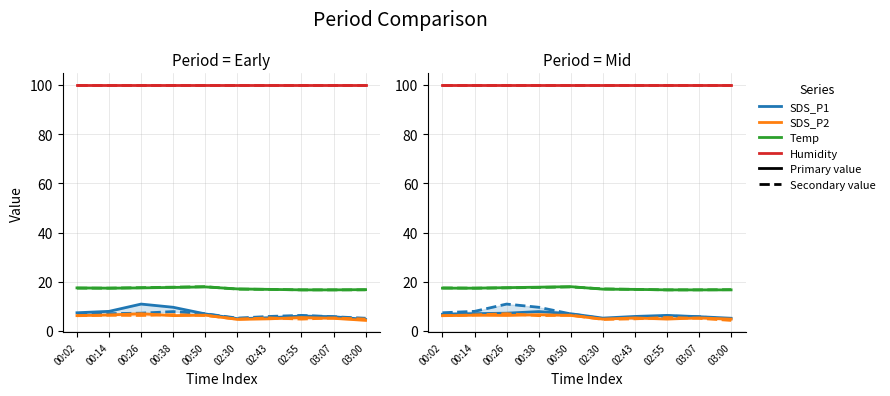

What is the average value of the SDS_P1 series?

6.4